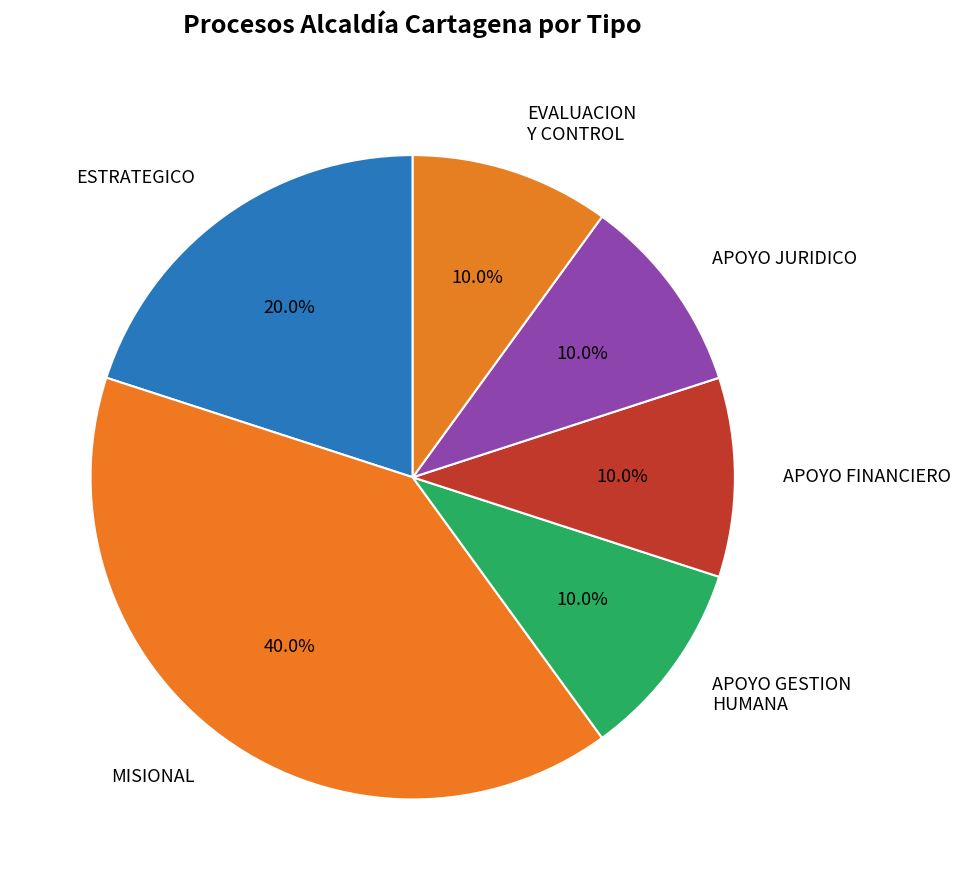

What is the ratio of the value at APOYO JURIDICO to the value at ESTRATEGICO?

0.5